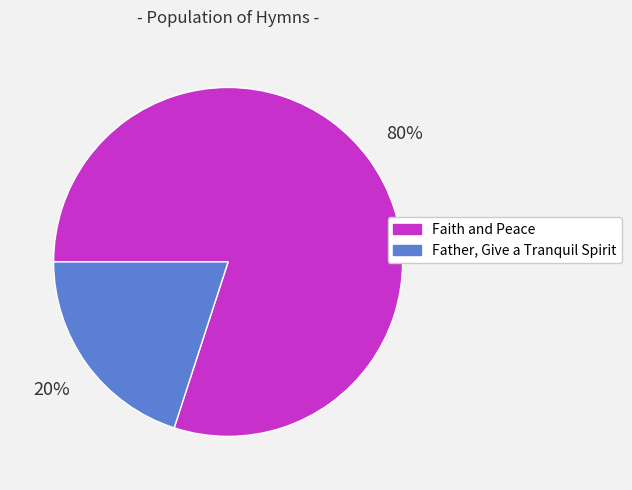

Between Father, Give a Tranquil Spirit and Faith and Peace, which is larger?

Faith and Peace